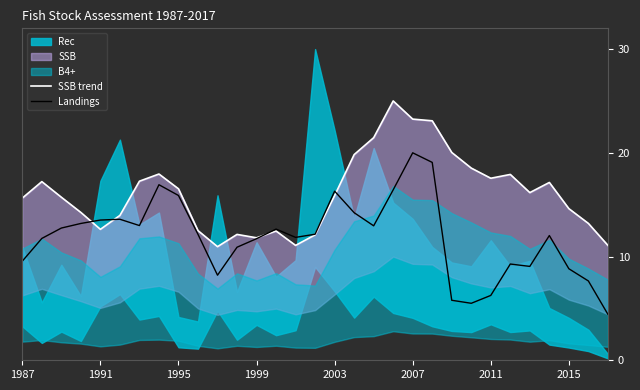

At how many categories does at least one series exceed 13?

23